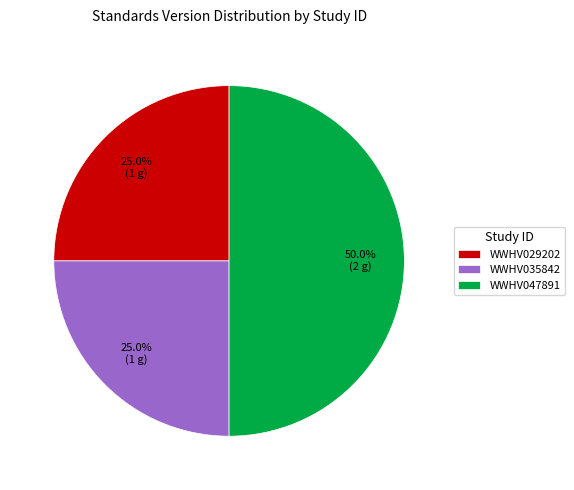

How many segments does this pie chart have?

3